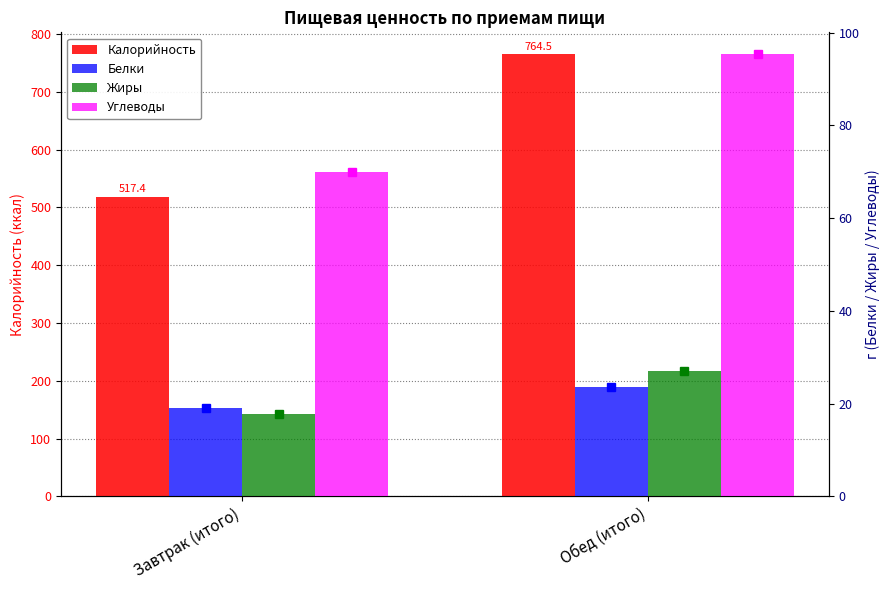

What are all the series names shown in the legend?

Калорийность, Белки, Жиры, Углеводы